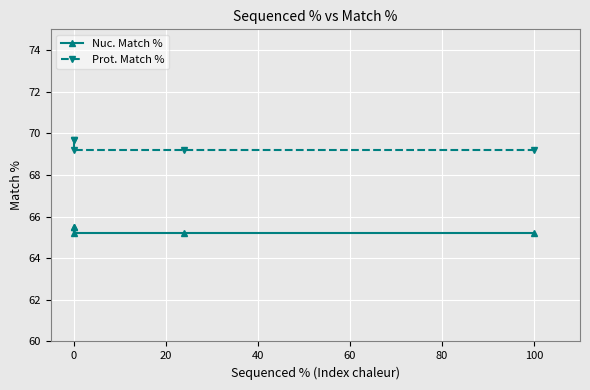

What value does the Nuc. Match % series have at 40?

65.2